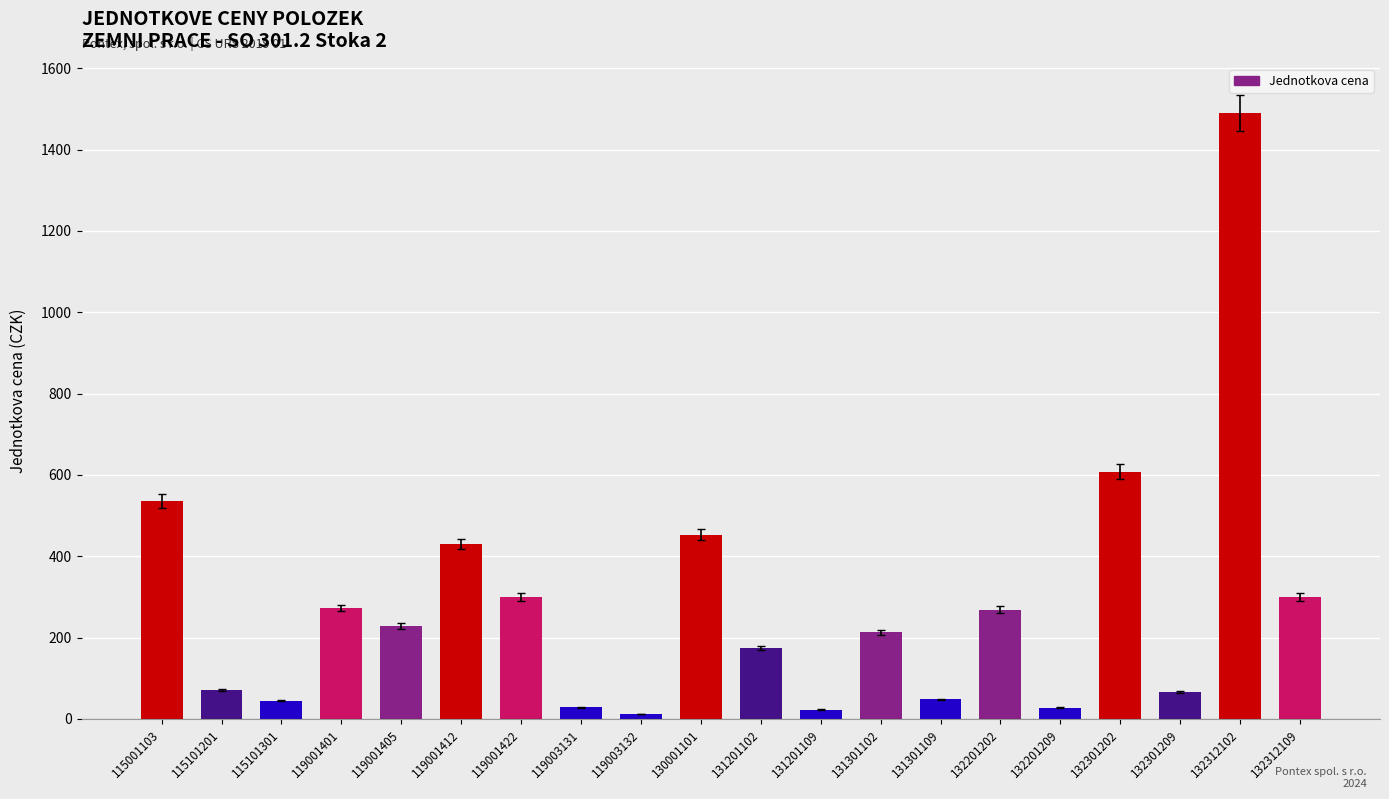

Is it true that the value at 132312102 is 568.2?

False